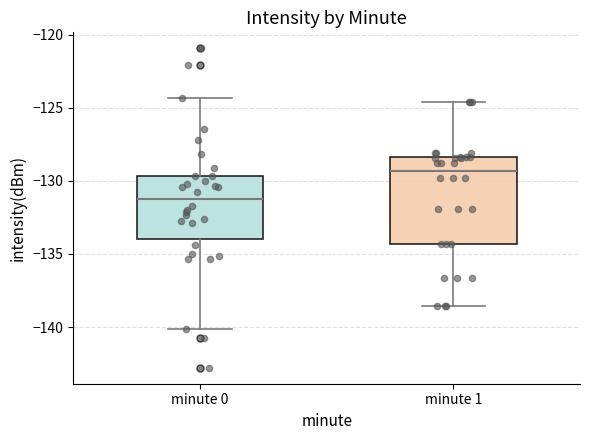

Reading left to right, read every box against the y-axis: the position of its median line, the range the box covers, and the ends of its whiskers. The values are not printed on the chart, so give them approximately, as read against the axis.

minute 0: median -131.0, box -134.0 to -129.5, whiskers -140.0 to -124.5
minute 1: median -129.5, box -134.5 to -128.5, whiskers -138.5 to -124.5